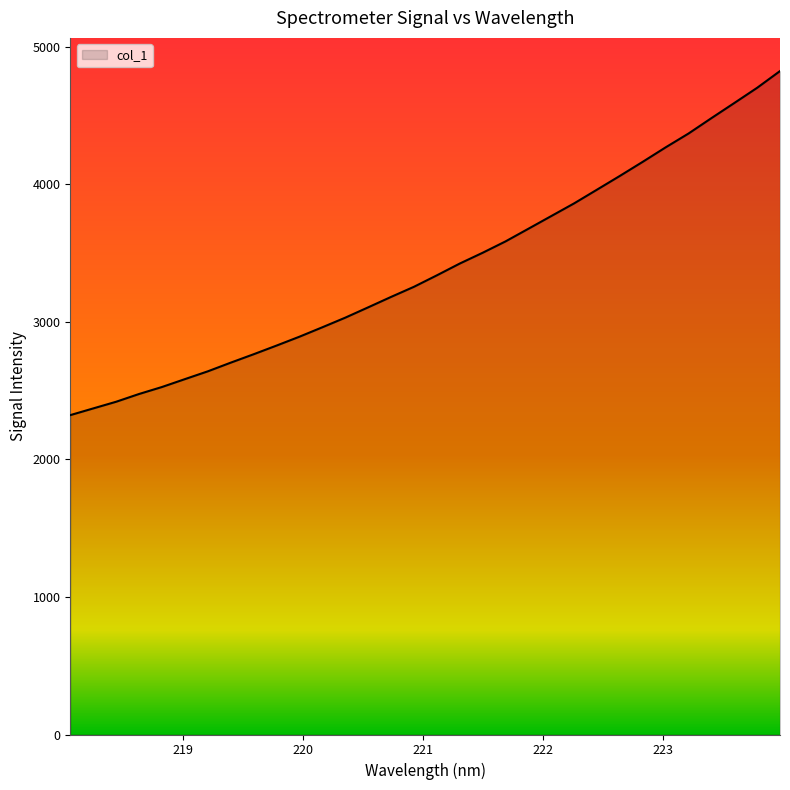

What is the greatest value displayed?

4824.3